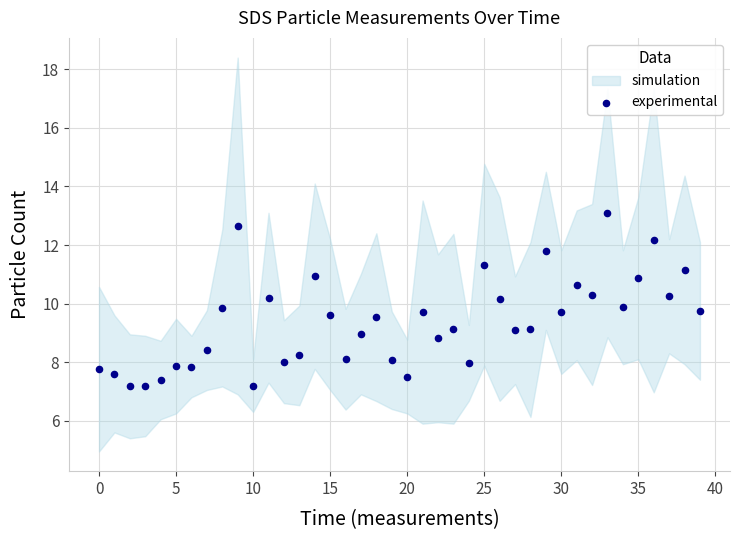

What is the range of Y values (max minus min)?

5.9